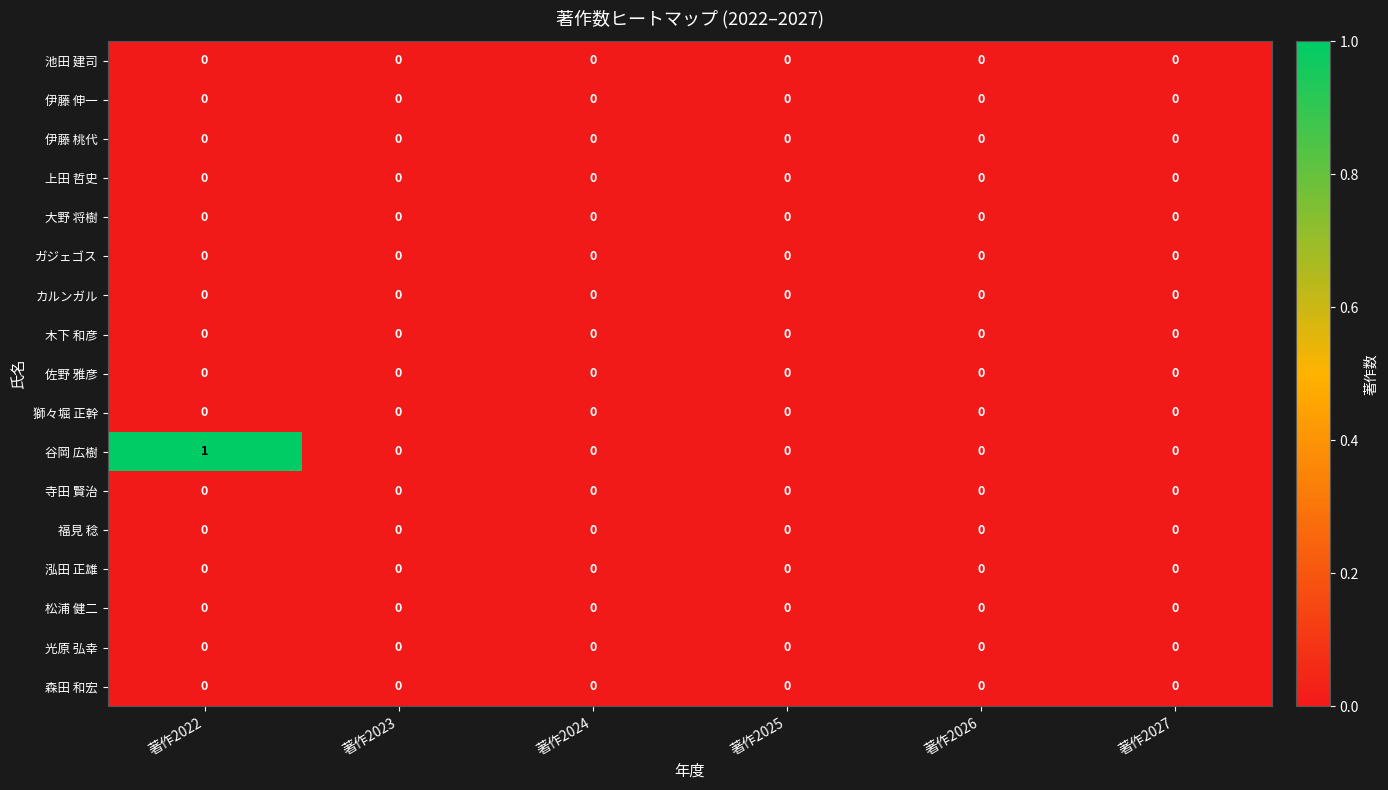

Which label corresponds to the largest value in the chart?

著作2022